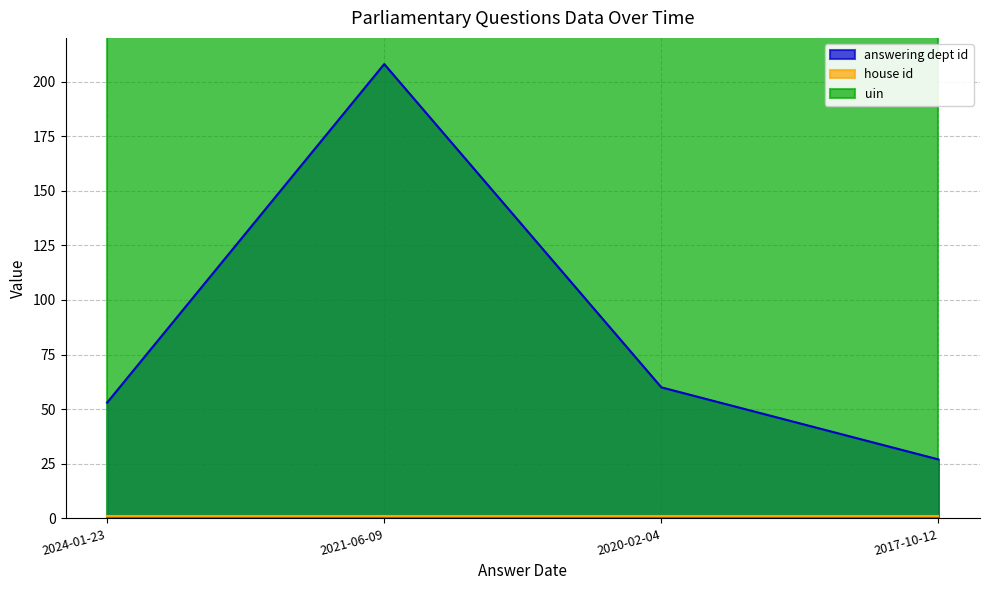

Reading right to left, transcribe all the data shown in this chart.

answering dept id: 27	60	208	53
house id: 1	1	1	1
uin: 10405	10405	10405	10405